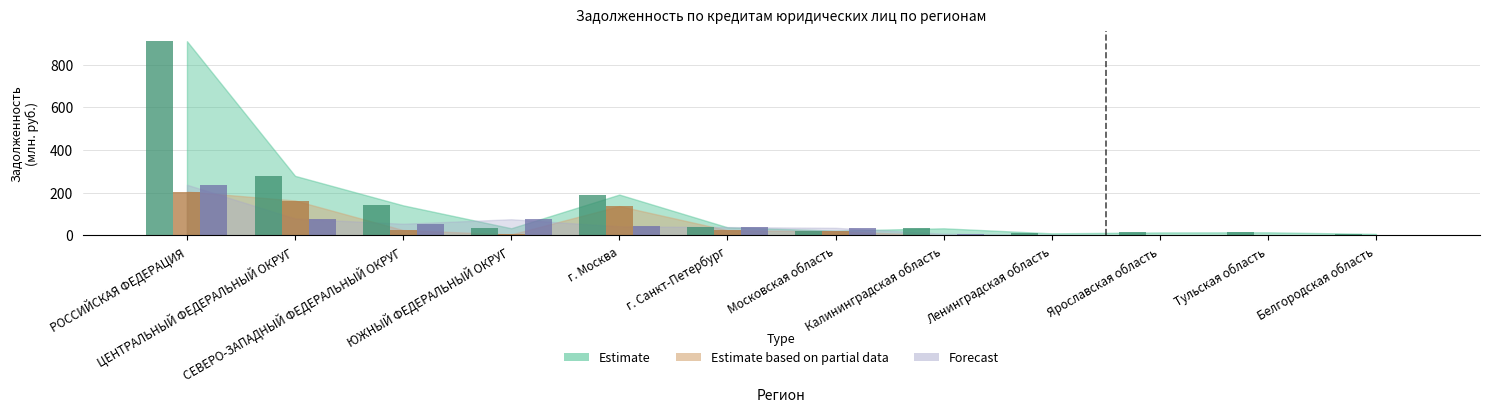

Is it true that Estimate based on partial data equals 137.1 at г. Москва?

True